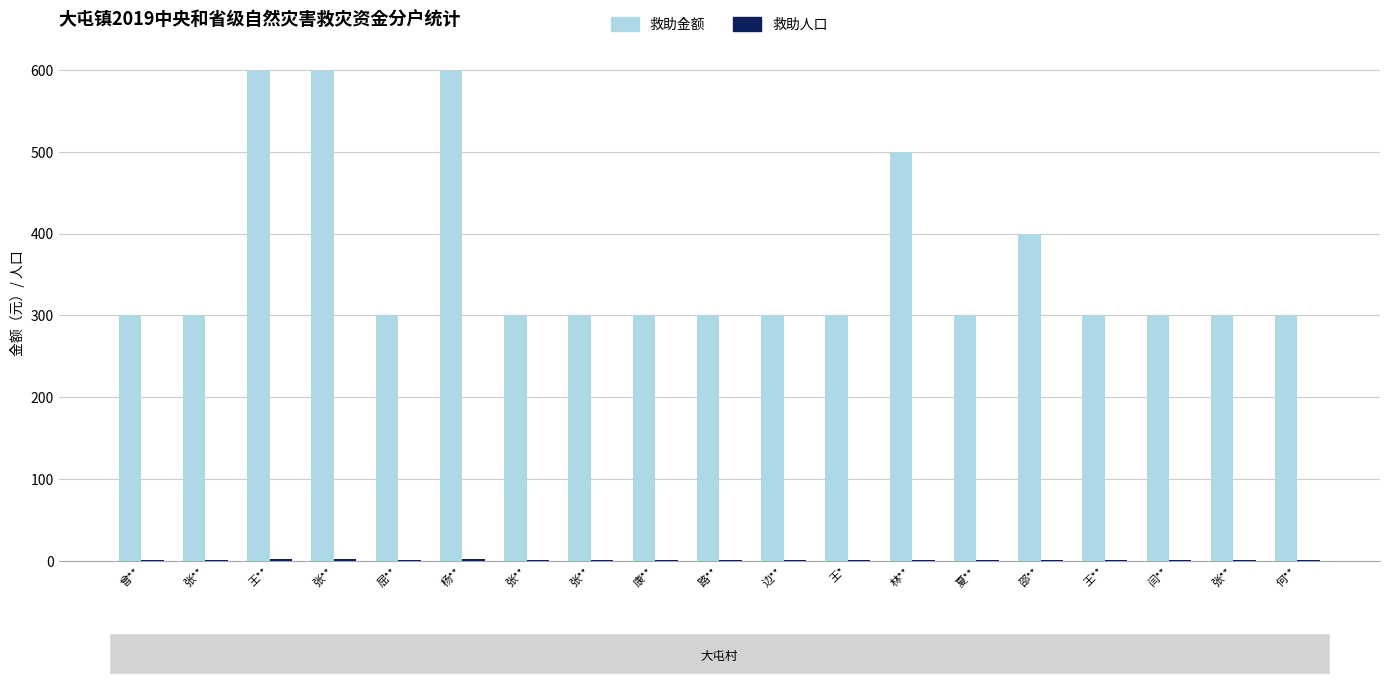

Rank the series by their maximum value, from lowest to highest.

救助人口, 救助金额